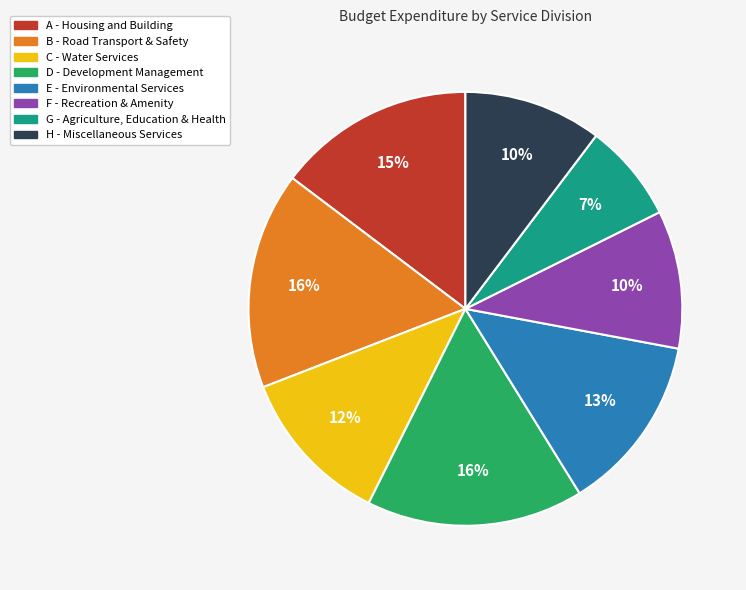

Is the sum of B - Road Transport & Safety and A - Housing and Building greater than half?

No